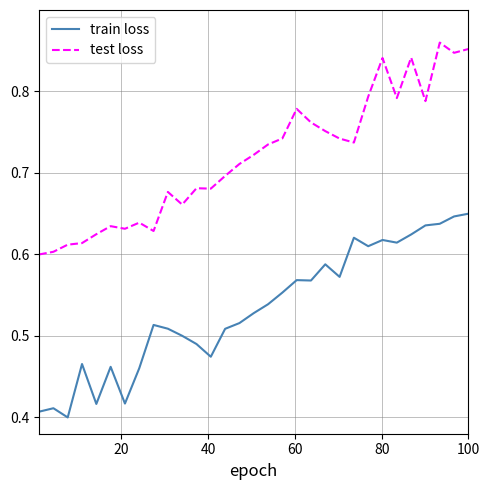

Which series has the largest range (max minus min)?

test loss